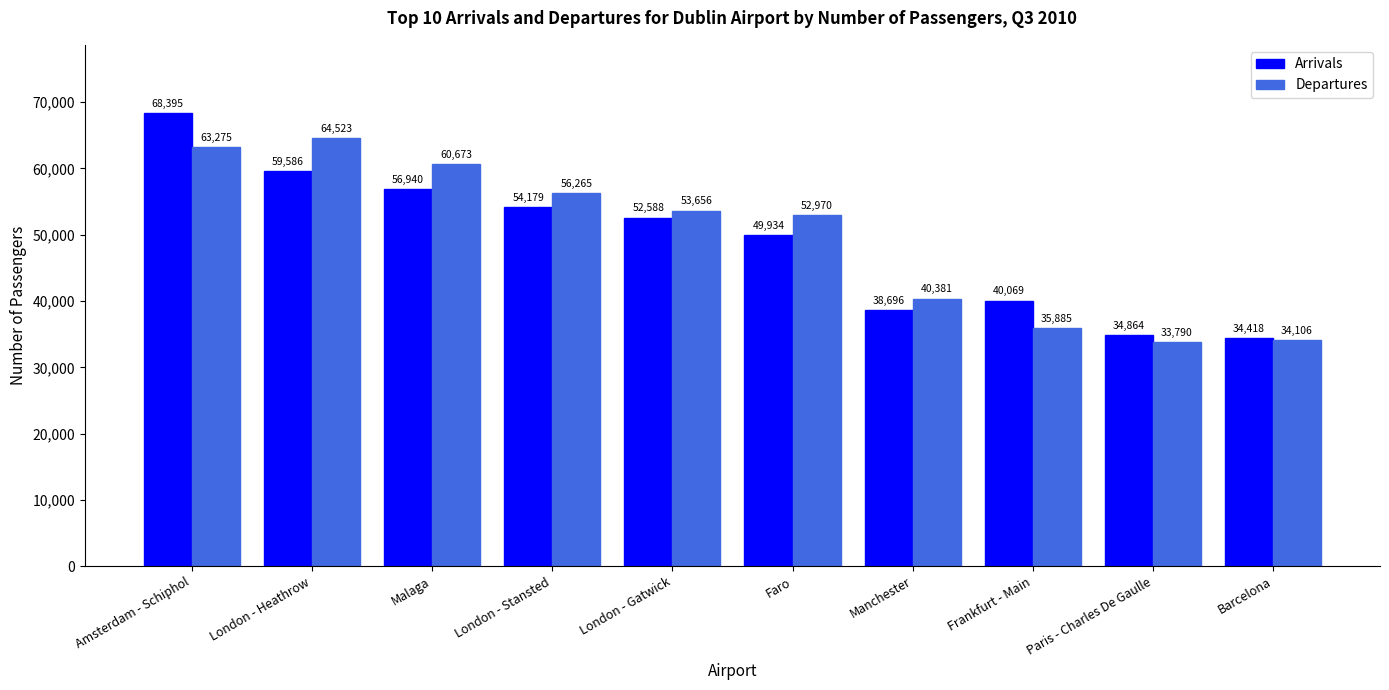

Which series has the largest range (max minus min)?

Arrivals